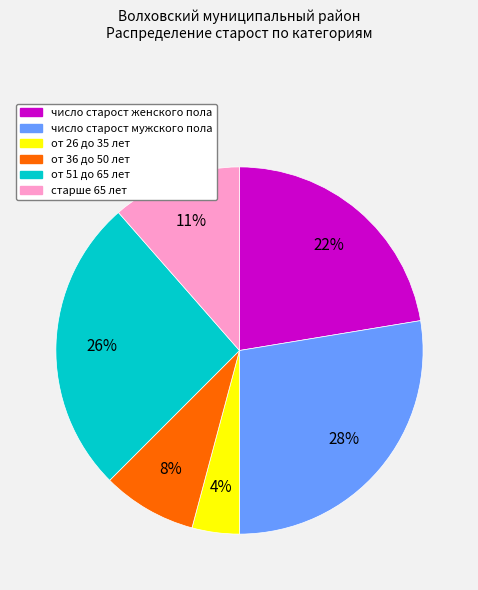

Is the sum of число старост мужского пола and от 36 до 50 лет greater than half?

No